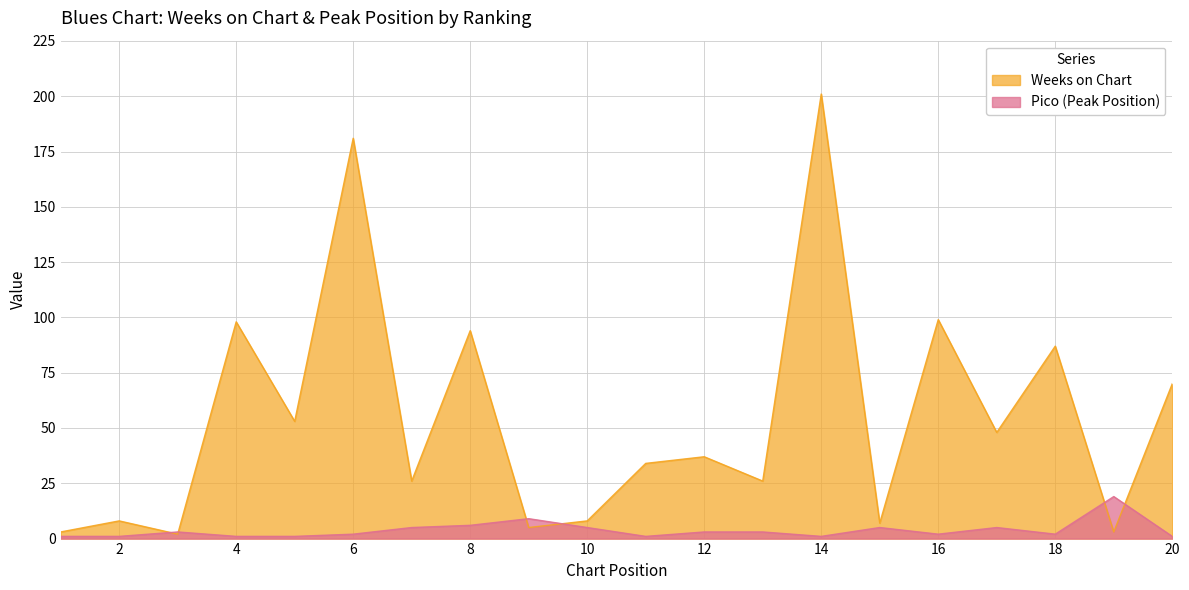

How many values in the Pico series exceed 3?

7